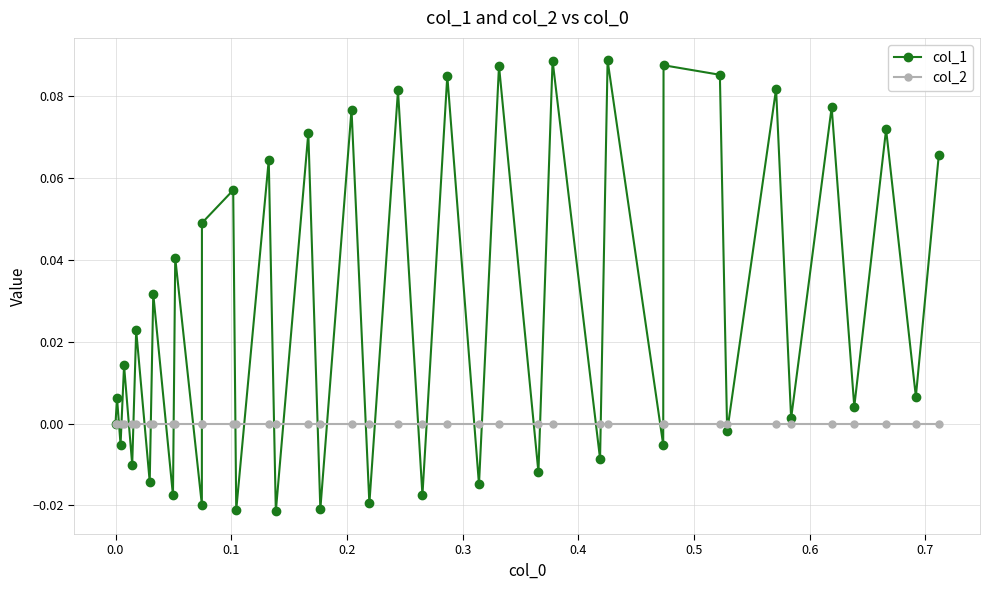

Which series has the largest total across all categories?

col_1